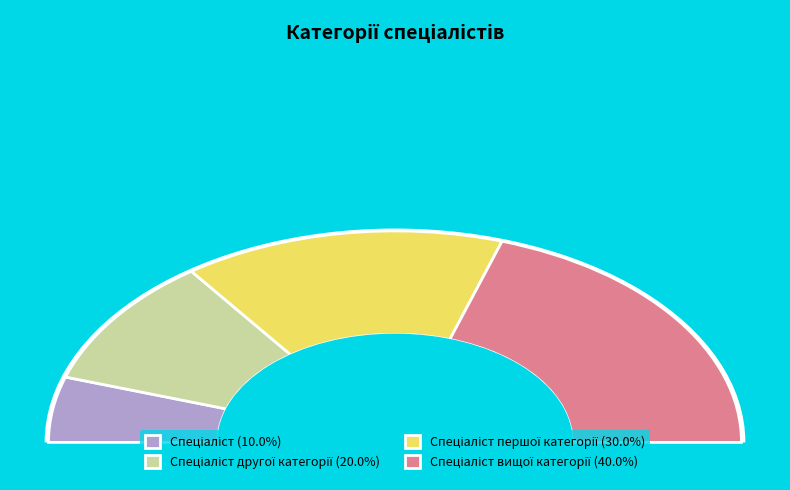

Rank the categories by value from lowest to highest.

Спеціаліст, Спеціаліст другої категорії, Спеціаліст першої категорії, Спеціаліст вищої категорії